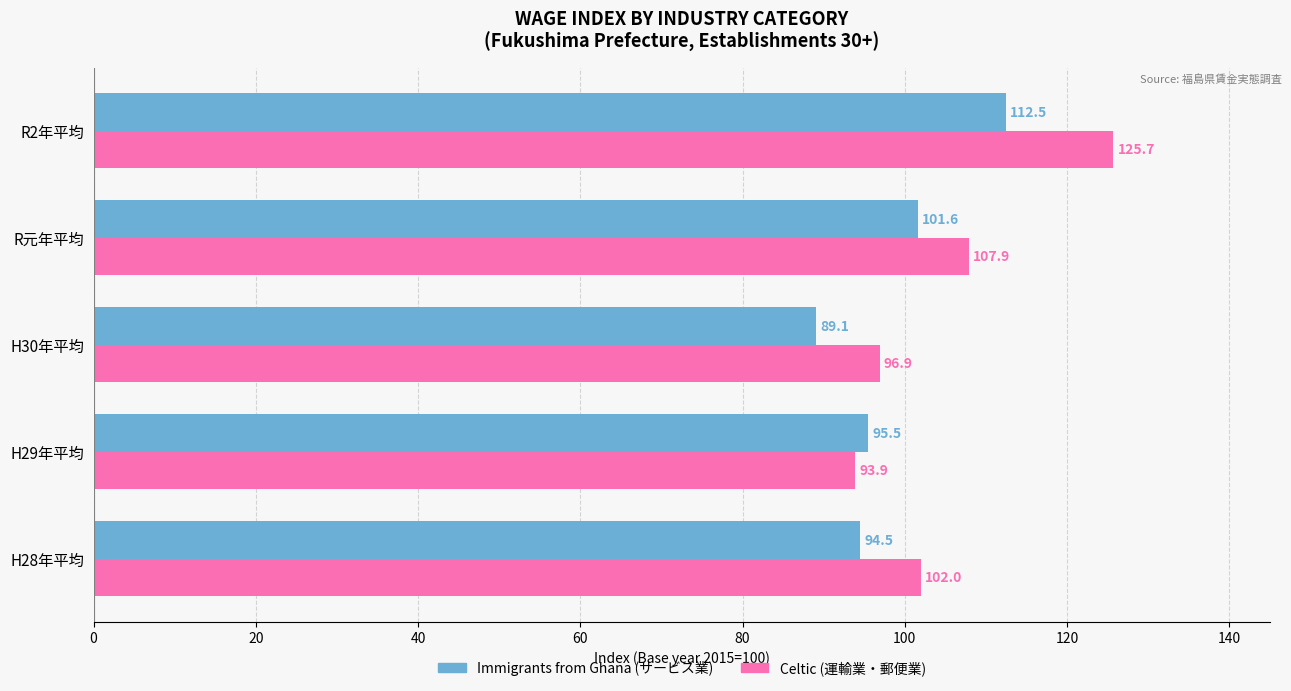

What is the maximum value shown in the chart?

125.7